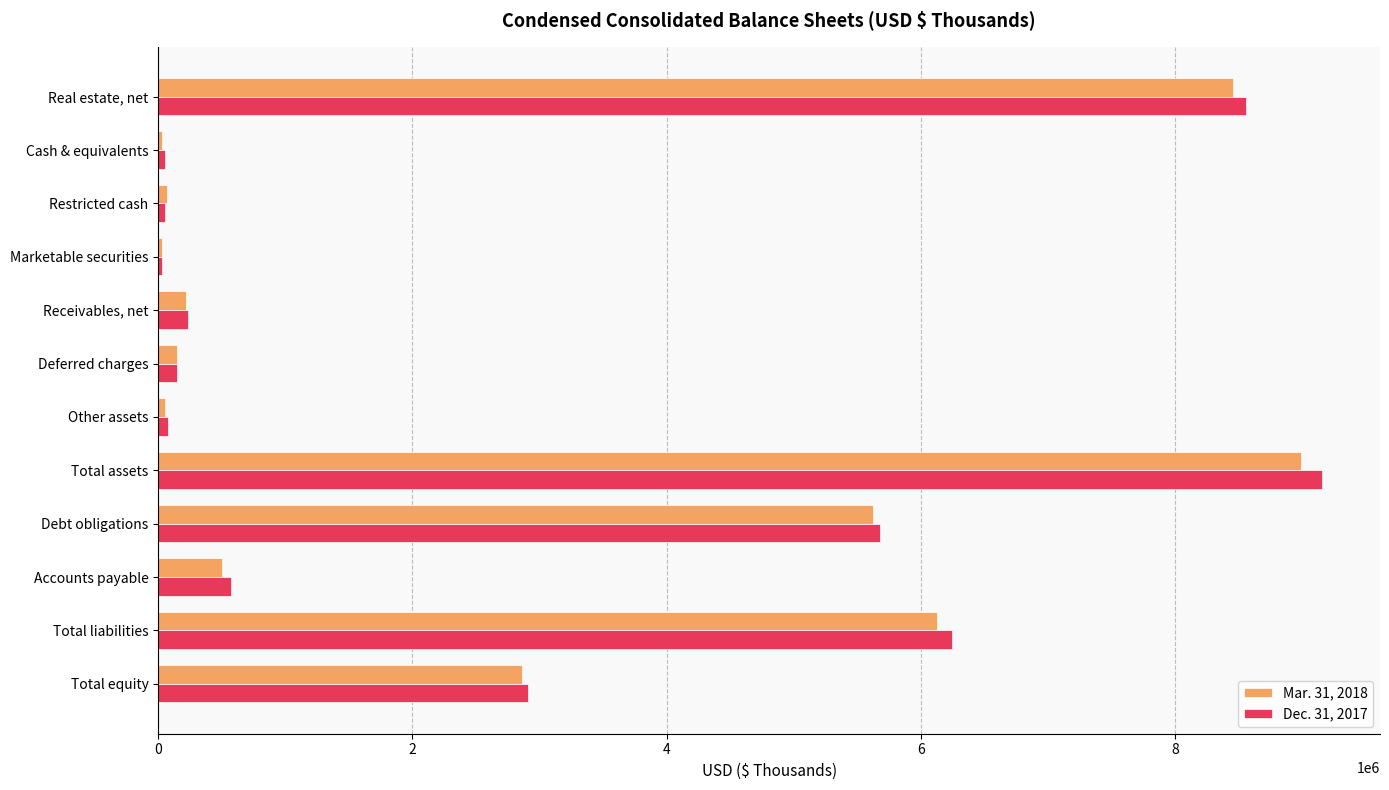

Is it true that Mar. 31, 2018 equals 5622111 at Debt obligations?

True